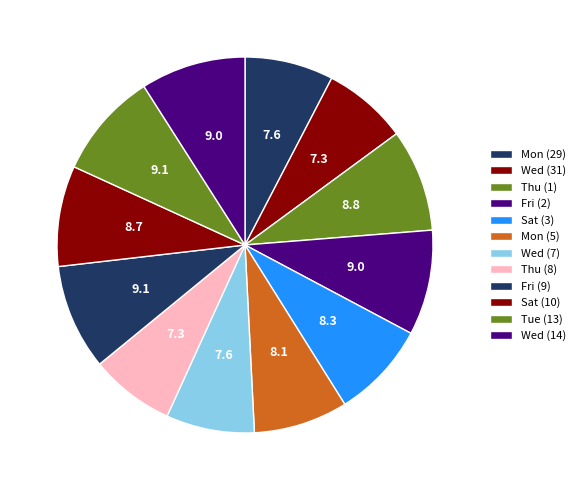

Count the number of slices in the pie.

12